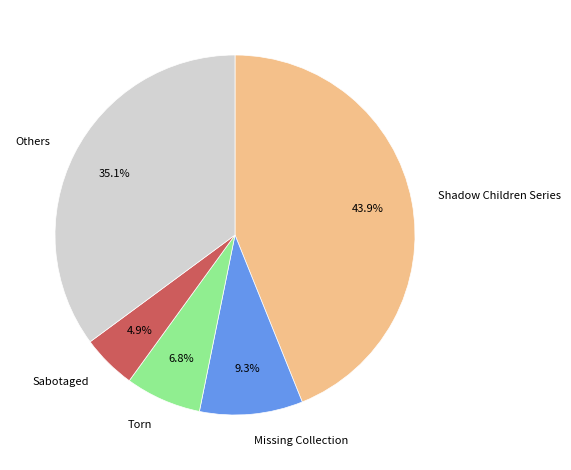

Combined, do Missing Collection and Leaving Fishers account for over 50%?

No